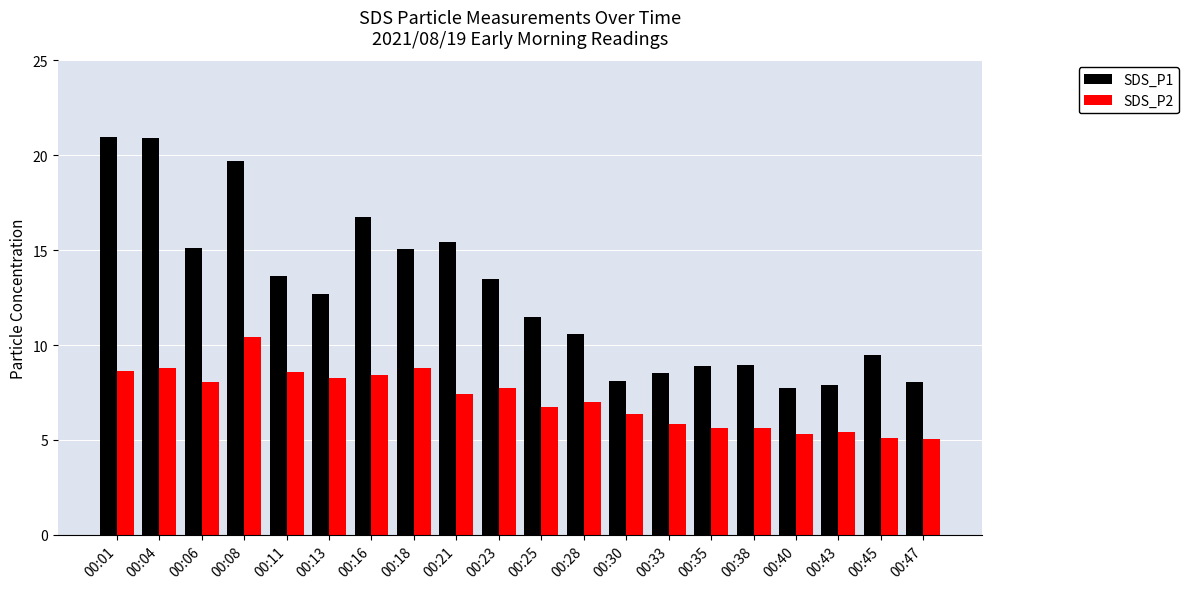

What is the value of the SDS_P1 bar at the 7th from the left?

16.8